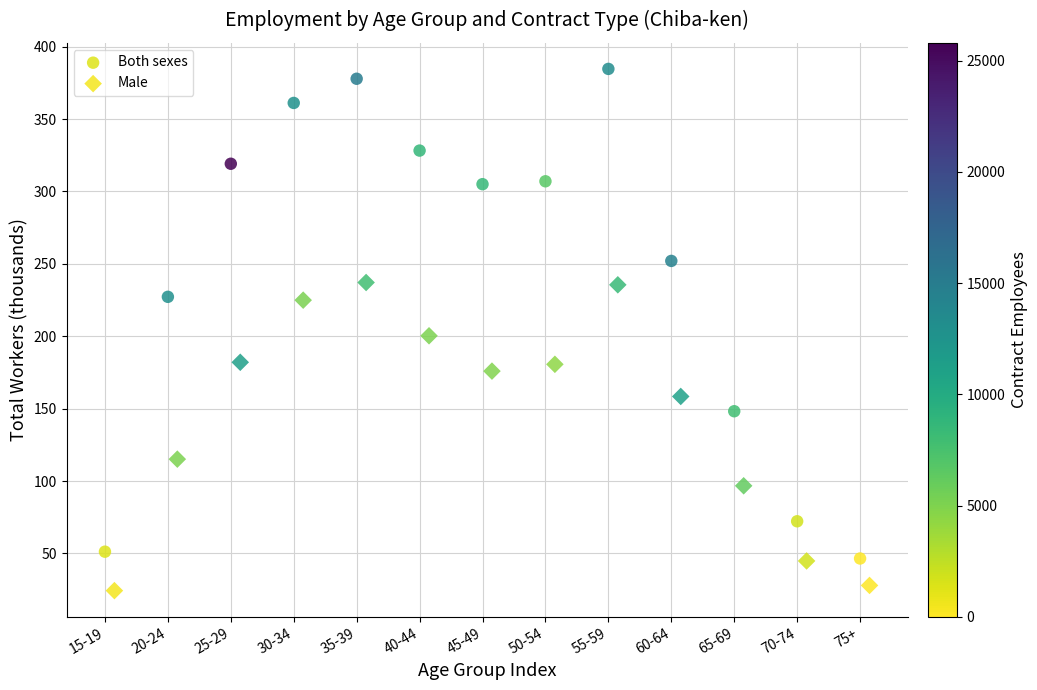

Which series reaches the minimum Y coordinate?

Male